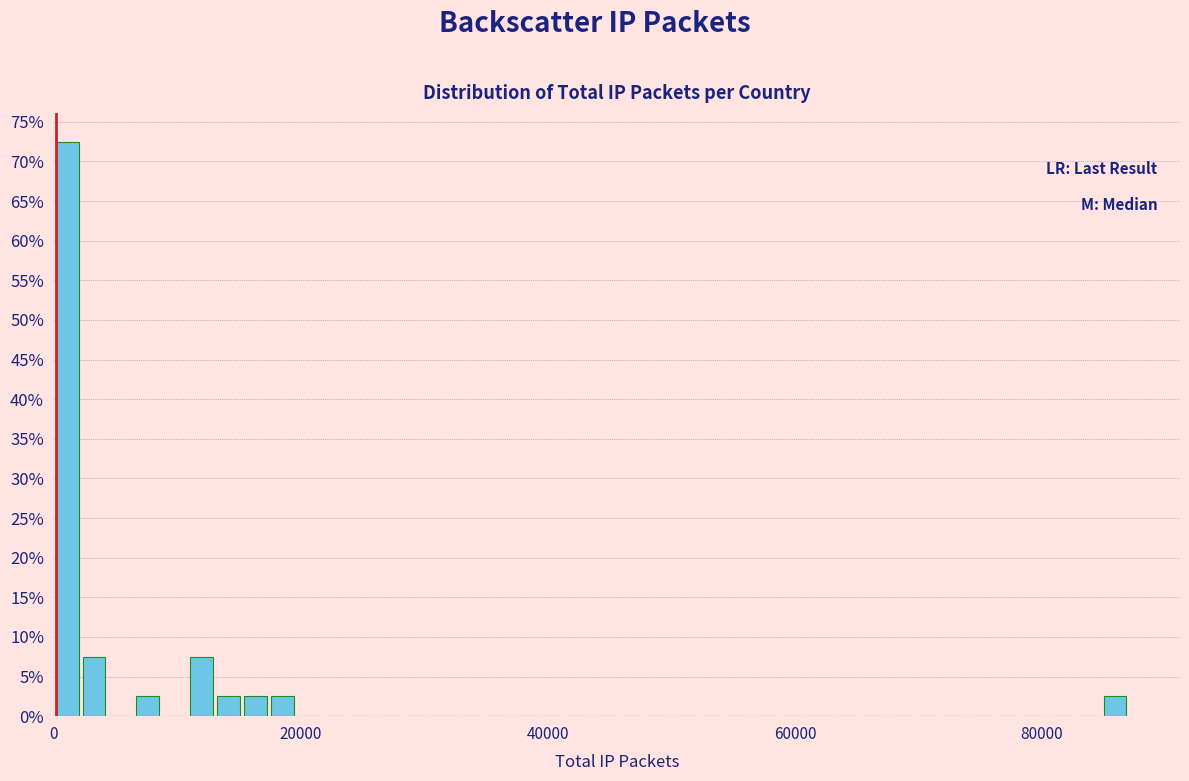

Read against the x-axis, roughly where is the centre of the tallest bar?

2000